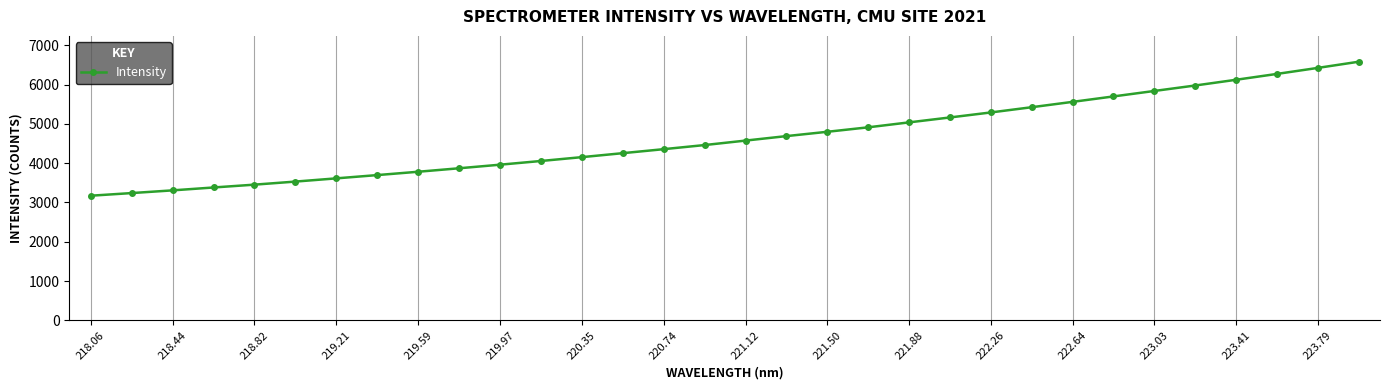

What is the smallest value displayed?

3172.1